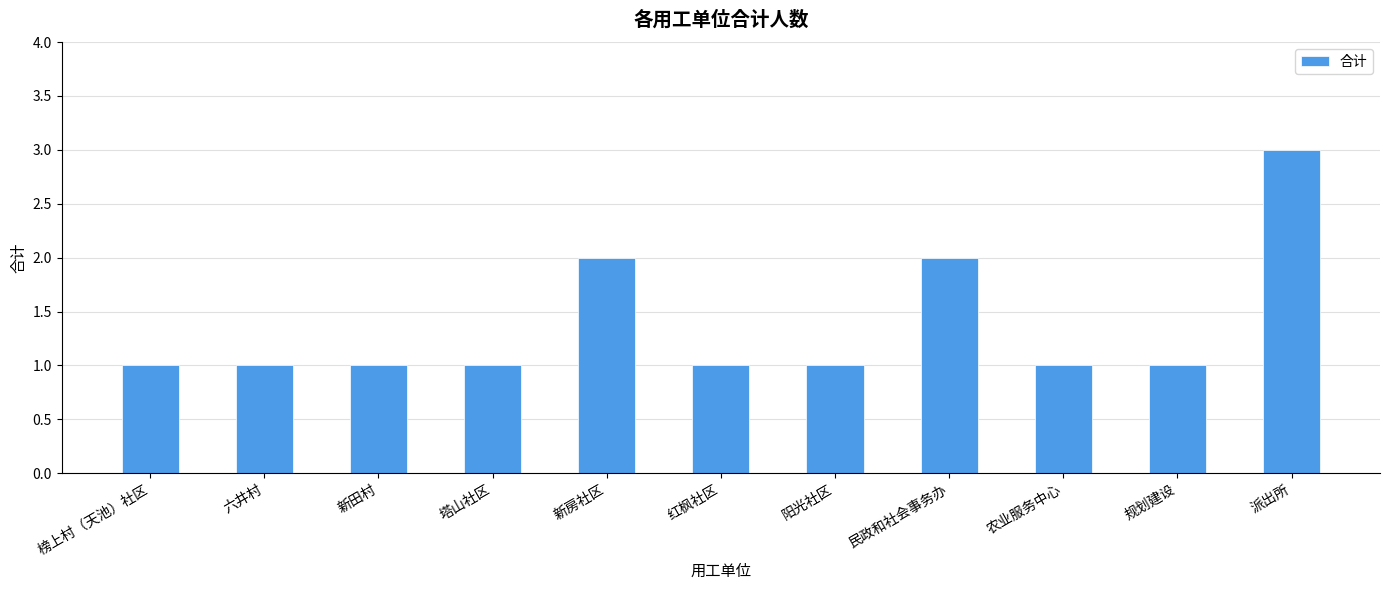

What is the greatest value displayed?

3